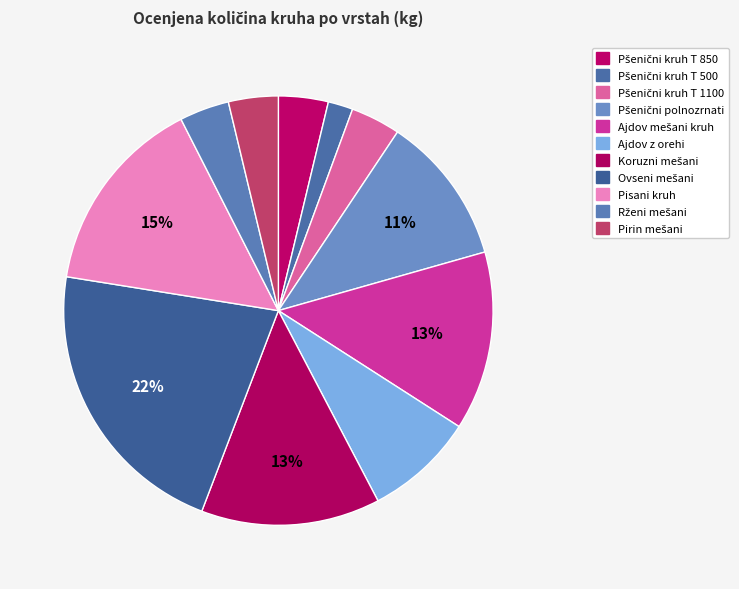

What is the smallest slice in the pie chart?

Pšenični kruh T 500